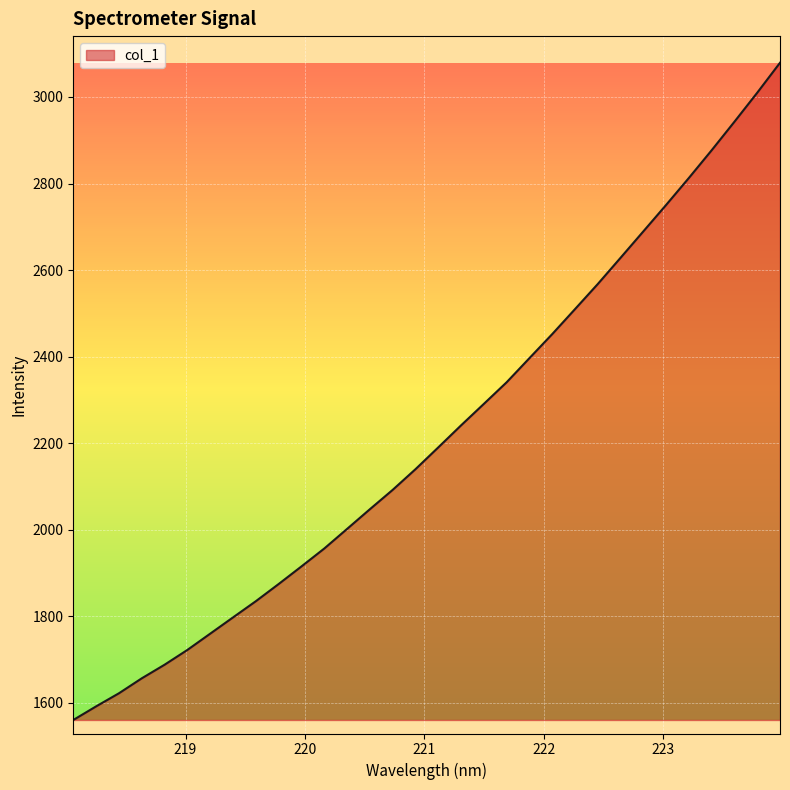

What is the difference between the maximum and minimum values?

1518.3